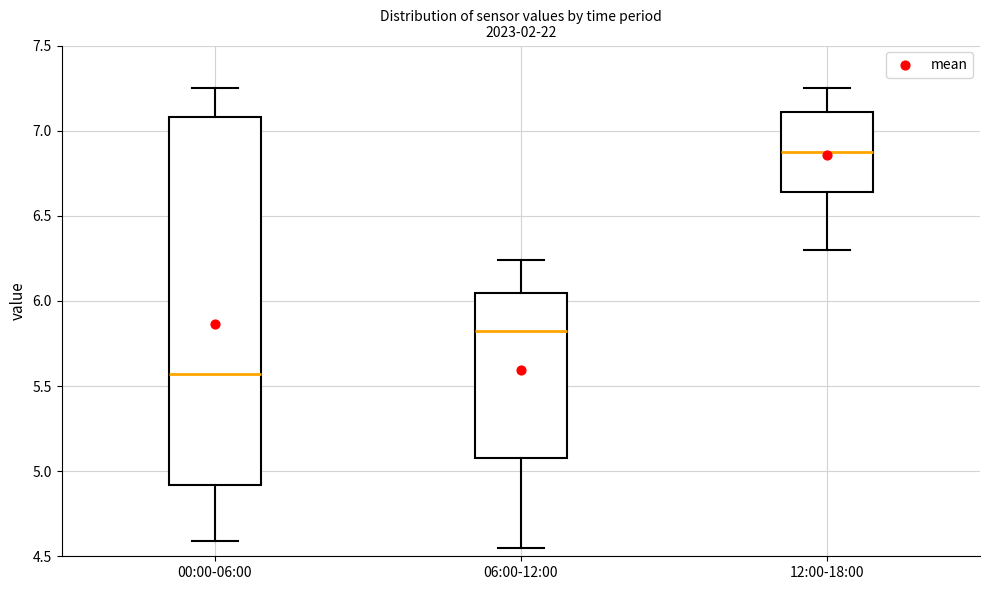

Reading left to right, transcribe this box plot: for each box, give where its median line is, the range the box spans, and where its two whiskers end, as read against the y-axis. The values are not printed on the chart, so give them approximately, as read against the axis.

00:00-06:00: median 5.55, box 4.90 to 7.10, whiskers 4.60 to 7.25
06:00-12:00: median 5.85, box 5.10 to 6.05, whiskers 4.55 to 6.25
12:00-18:00: median 6.90, box 6.65 to 7.10, whiskers 6.30 to 7.25